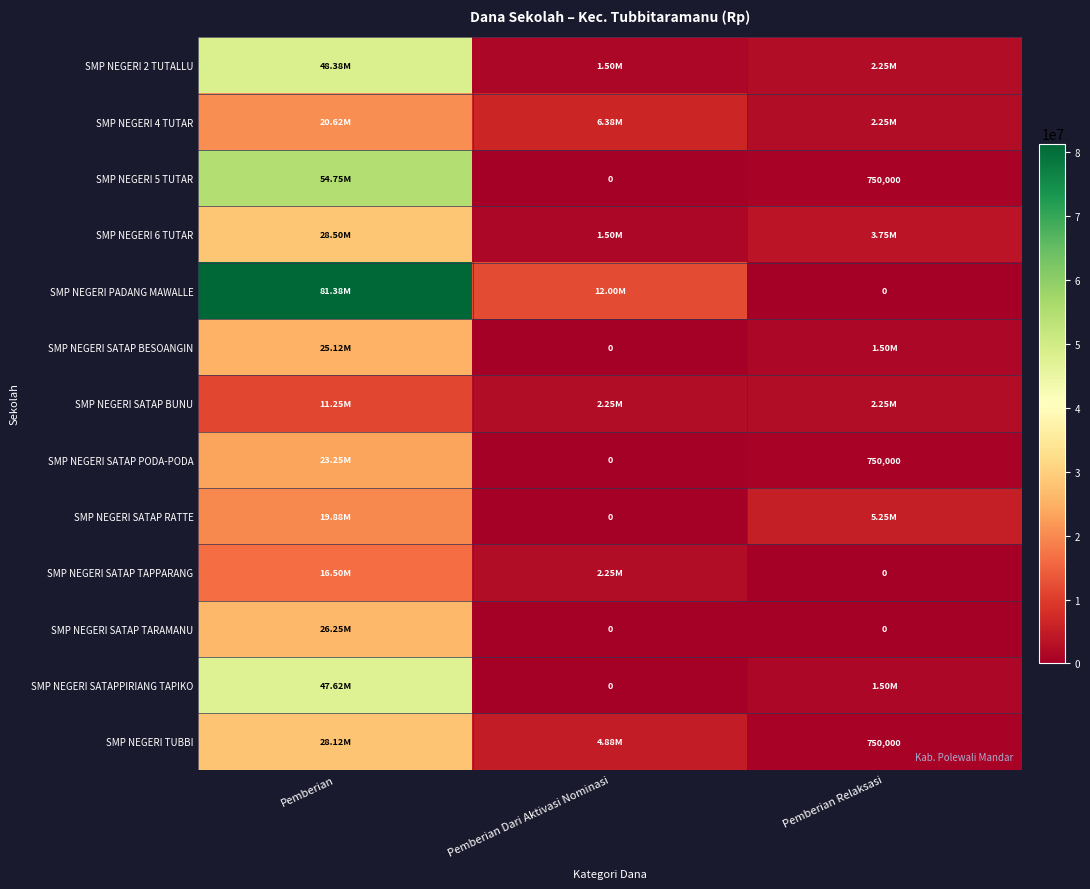

Which series has the largest total across all categories?

SMP NEGERI PADANG MAWALLE